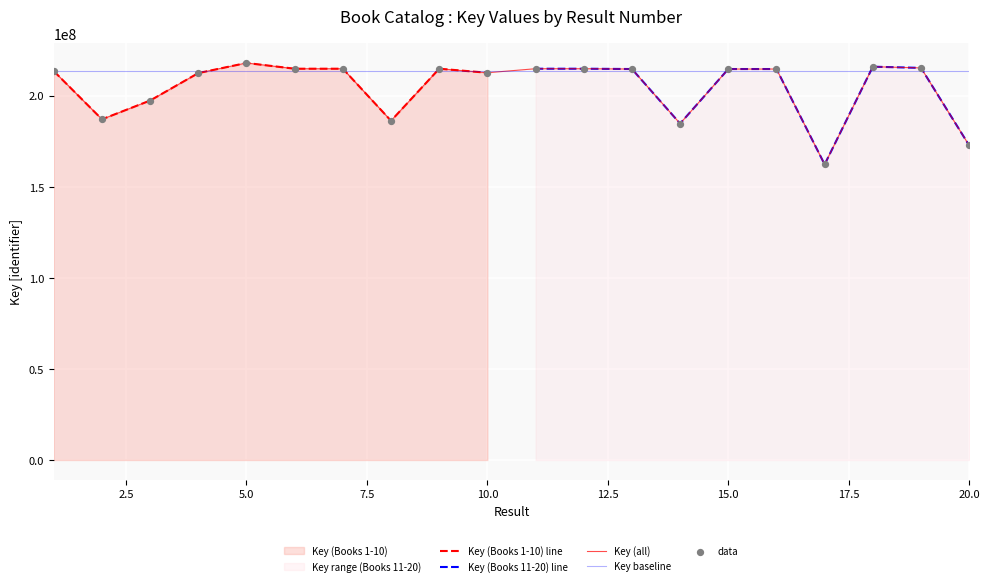

Which series contains the lowest Y value?

Key (Books 11-20)